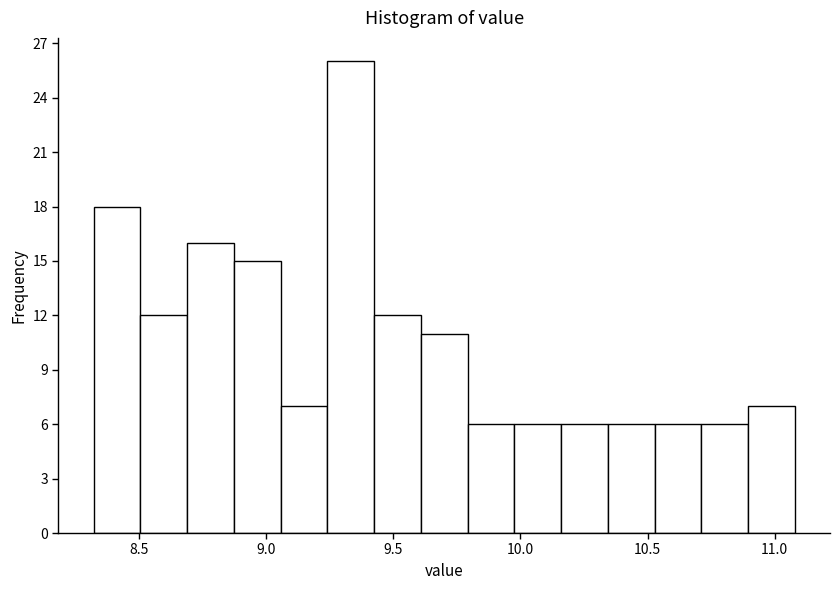

Read against the x-axis, roughly where is the centre of the tallest bar?

9.35